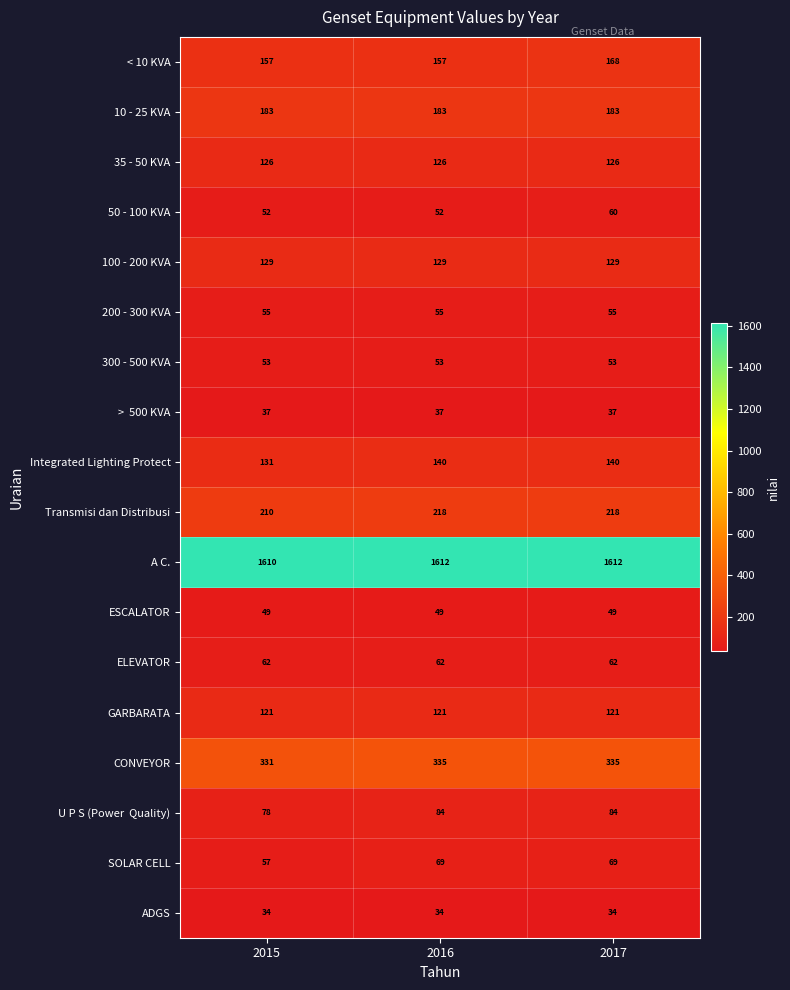

Is the value of 300 - 500 KVA at 2015 greater than the value of 50 - 100 KVA at 2017?

No